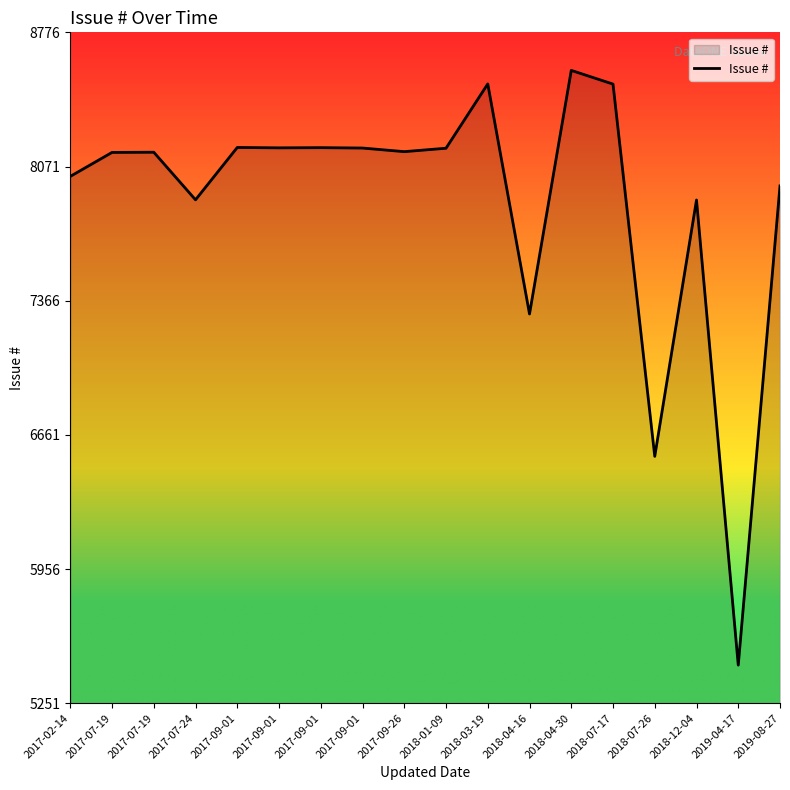

Does the chart have visible grid lines?

No